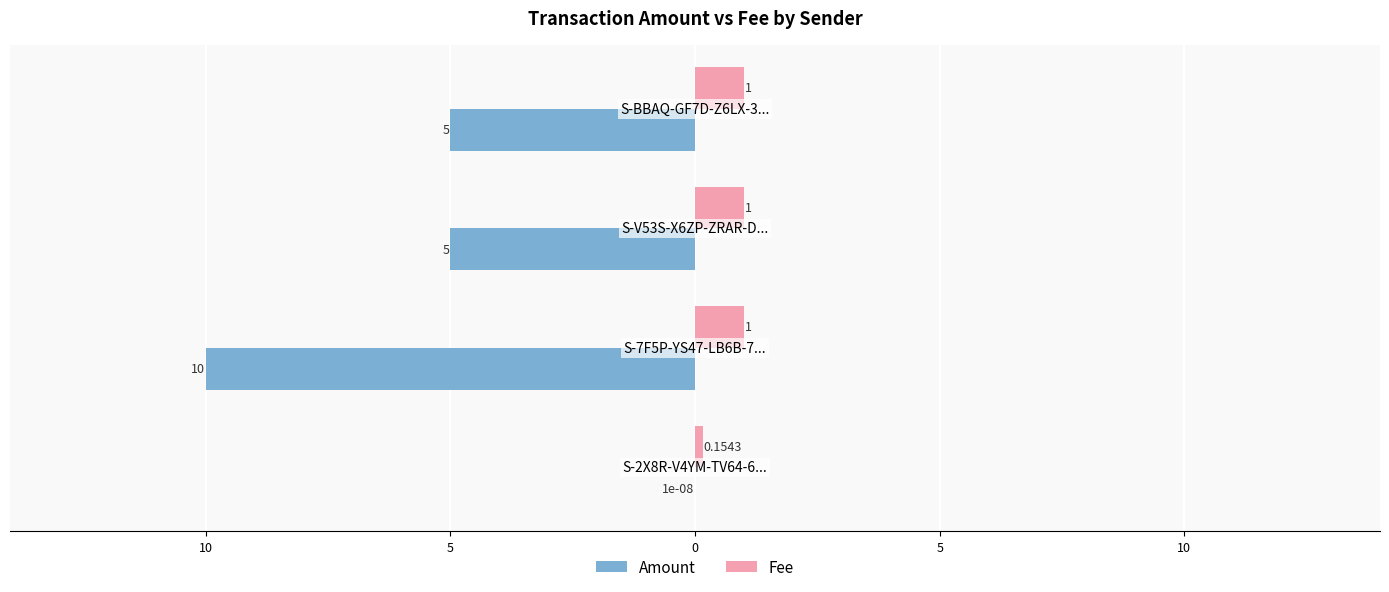

What are all the series names shown in the legend?

Amount, Fee